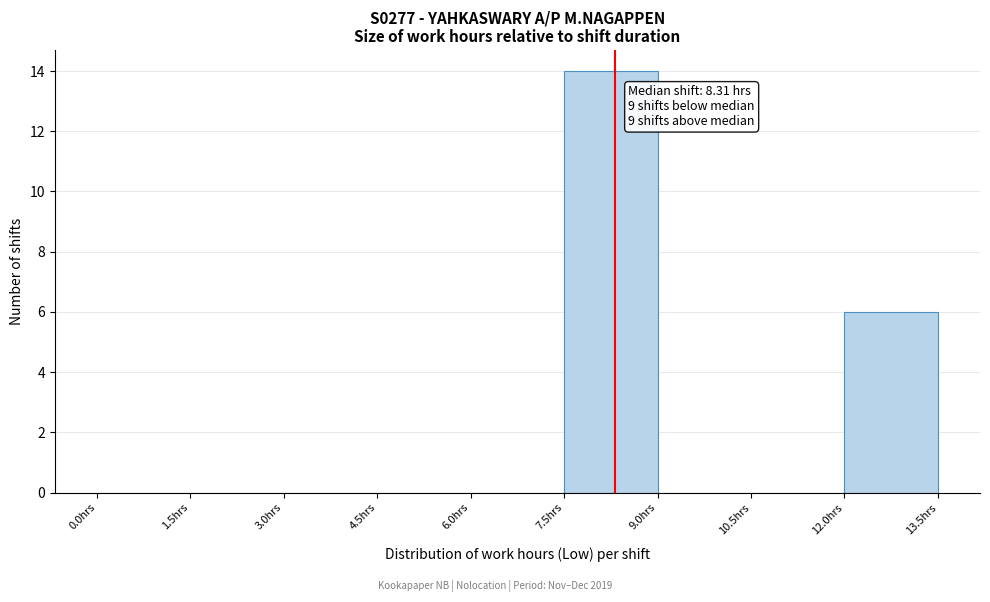

Over which range of the x-axis is the bar tallest?

7.5 to 9.0